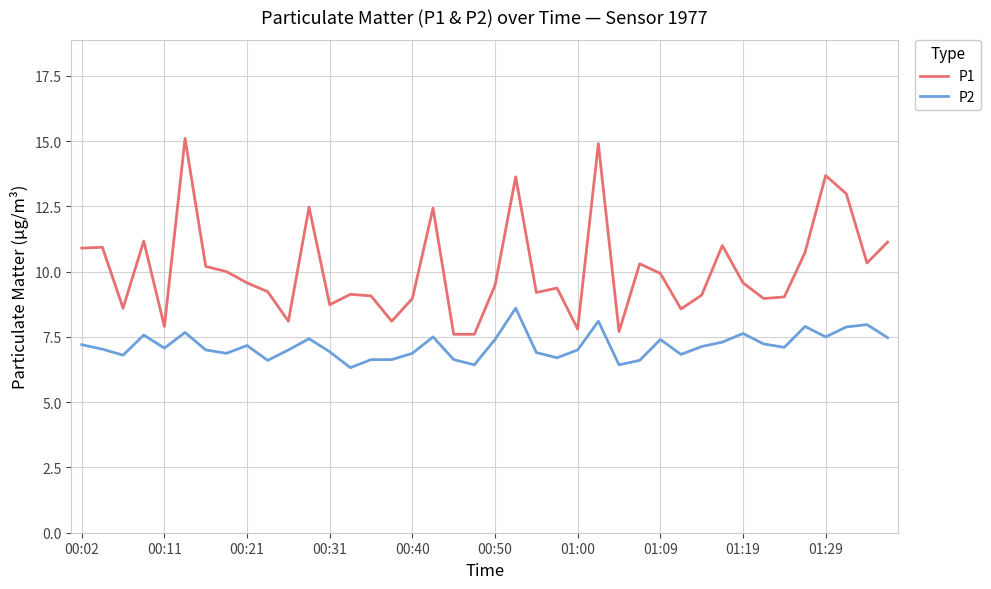

Which series has the largest range (max minus min)?

P1